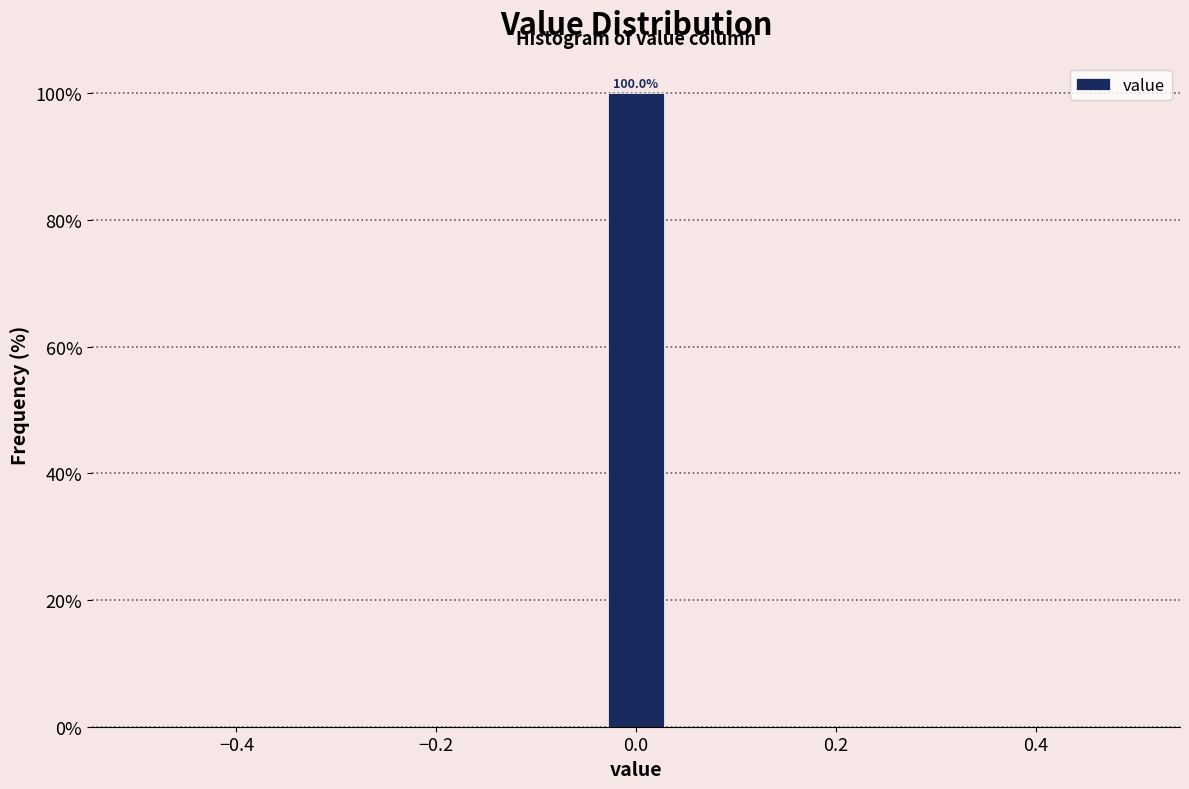

Around what value on the x-axis is the tallest bar? Give the approximate position of its centre, as read against the axis.

0.00